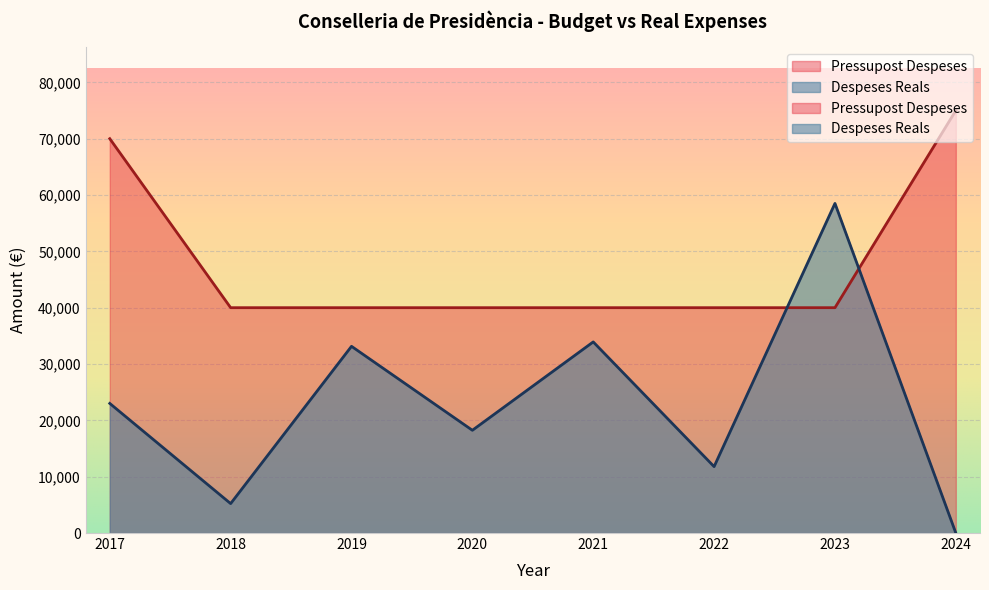

Which series ends up on top after the final intersection of Pressupost Despeses and Despeses Reals?

Pressupost Despeses